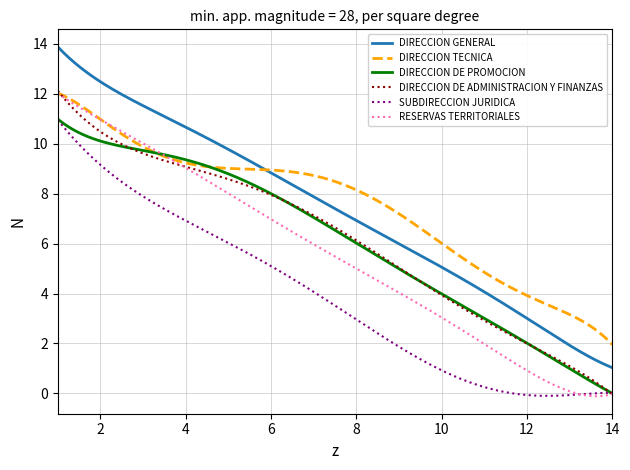

True or false: DIRECCION TECNICA and RESERVAS TERRITORIALES cross at least once.

True